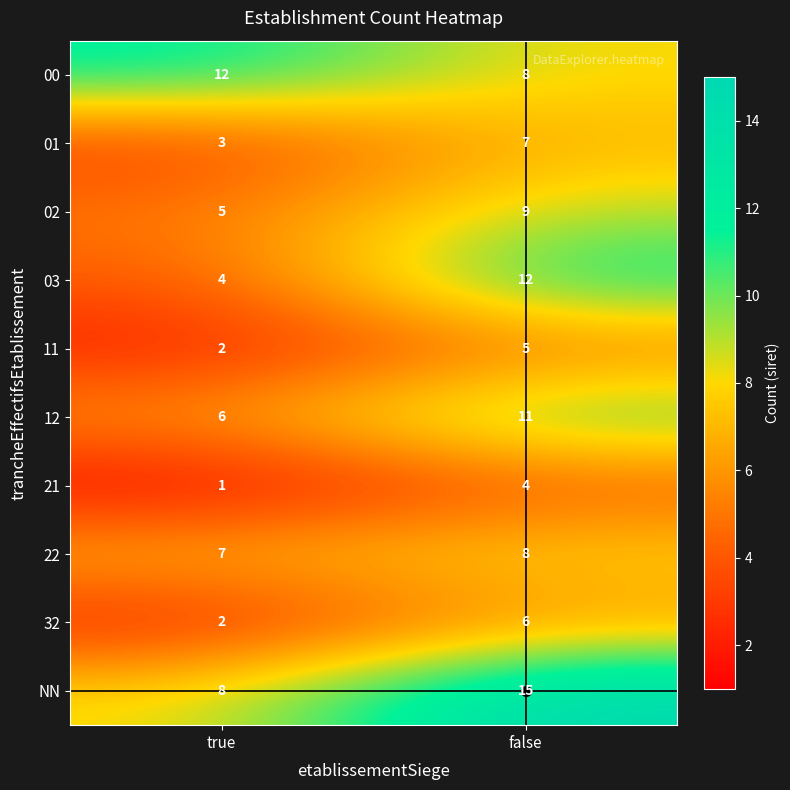

Where is 03 nearest to the value 8?

true